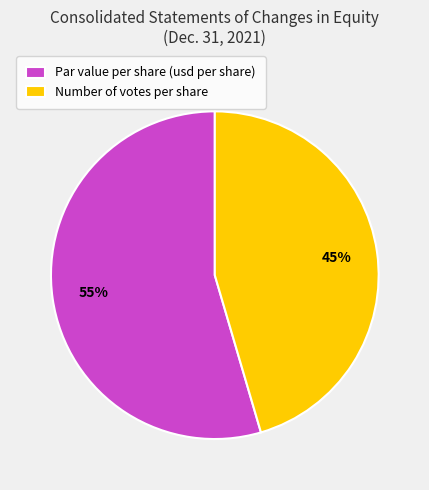

To the nearest percent, what is the combined percentage of Number of votes per share and Par value per share (usd per share)?

100%